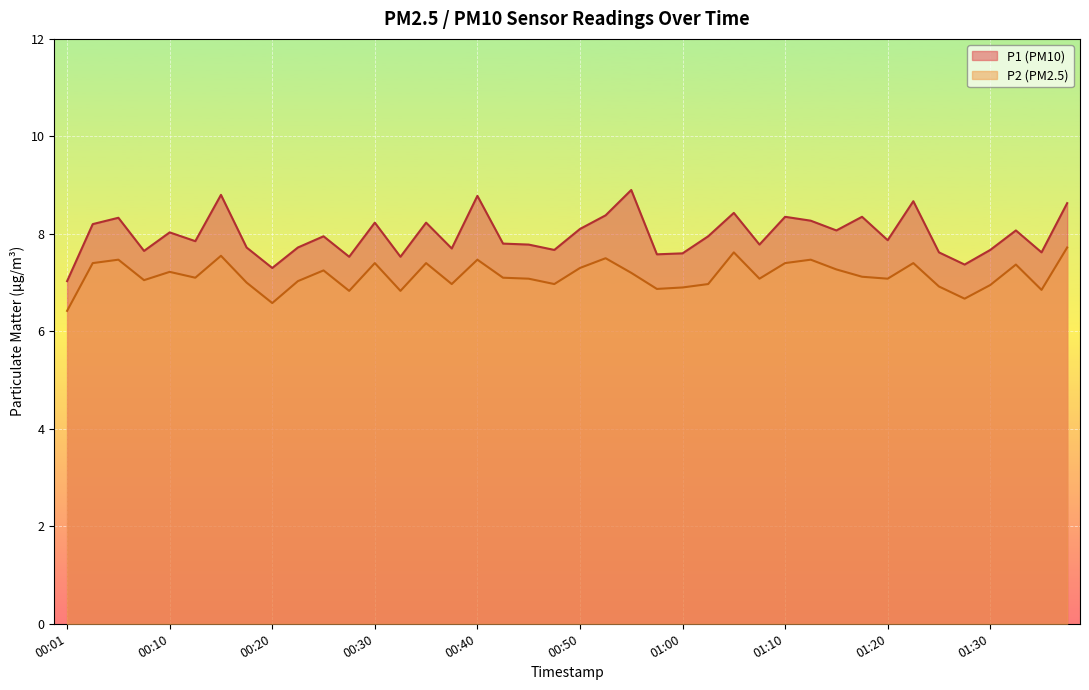

Where is P2 nearest to the value 7?

00:18